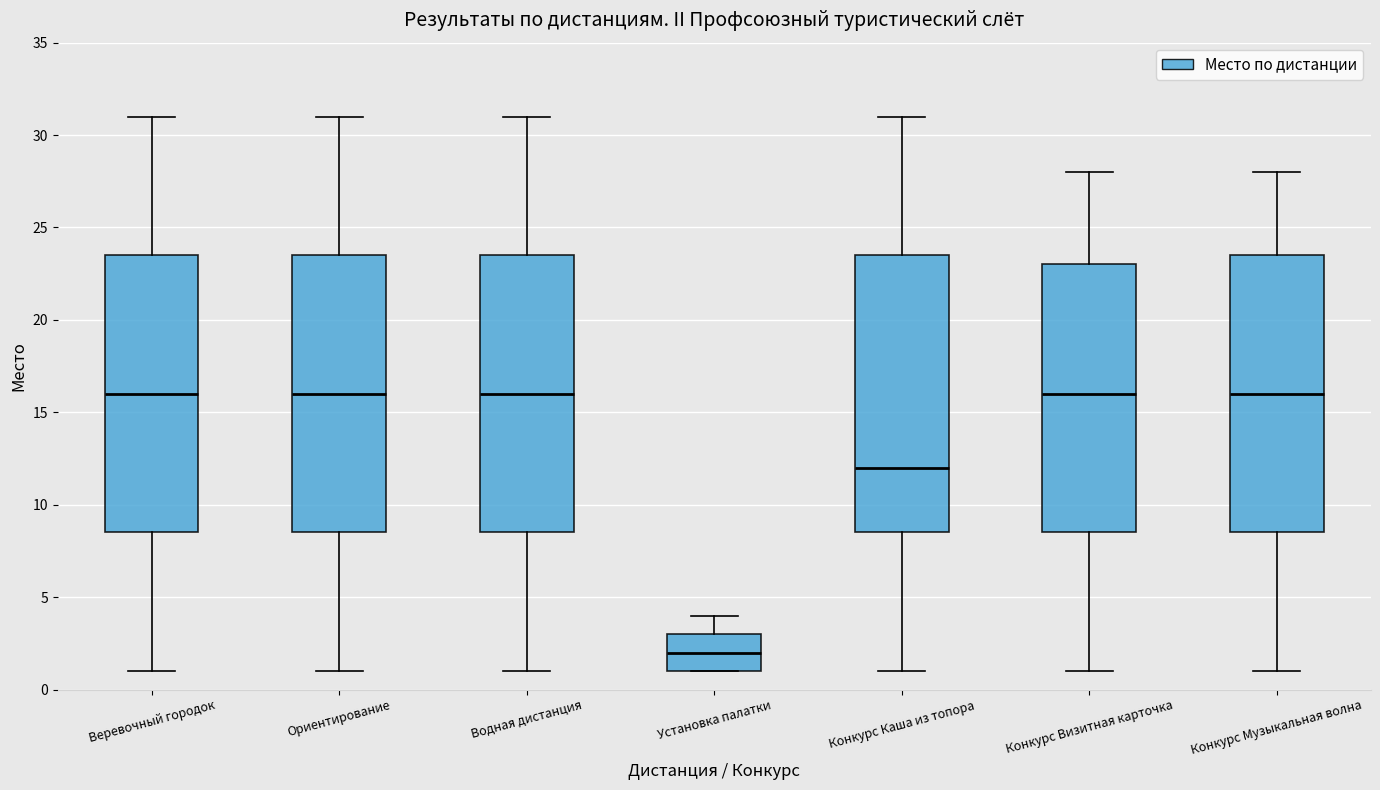

Reading left to right, read every box against the y-axis: the position of its median line, the range the box covers, and the ends of its whiskers. The values are not printed on the chart, so give them approximately, as read against the axis.

Веревочный городок: median 16.0, box 8.5 to 23.5, whiskers 1.0 to 31.0
Ориентирование: median 16.0, box 8.5 to 23.5, whiskers 1.0 to 31.0
Водная дистанция: median 16.0, box 8.5 to 23.5, whiskers 1.0 to 31.0
Установка палатки: median 2.0, box 1.0 to 3.0, whiskers 1.0 to 4.0
Конкурс Каша из топора: median 12.0, box 8.5 to 23.5, whiskers 1.0 to 31.0
Конкурс Визитная карточка: median 16.0, box 8.5 to 23.0, whiskers 1.0 to 28.0
Конкурс Музыкальная волна: median 16.0, box 8.5 to 23.5, whiskers 1.0 to 28.0